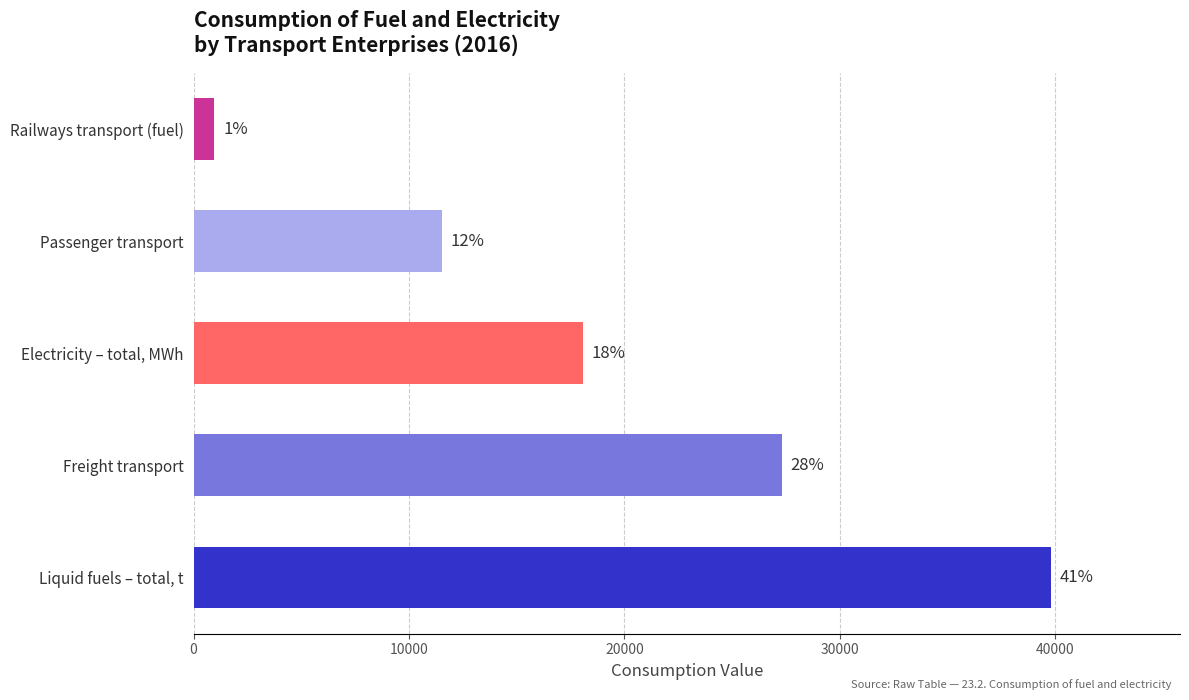

How many bars are there in total?

5